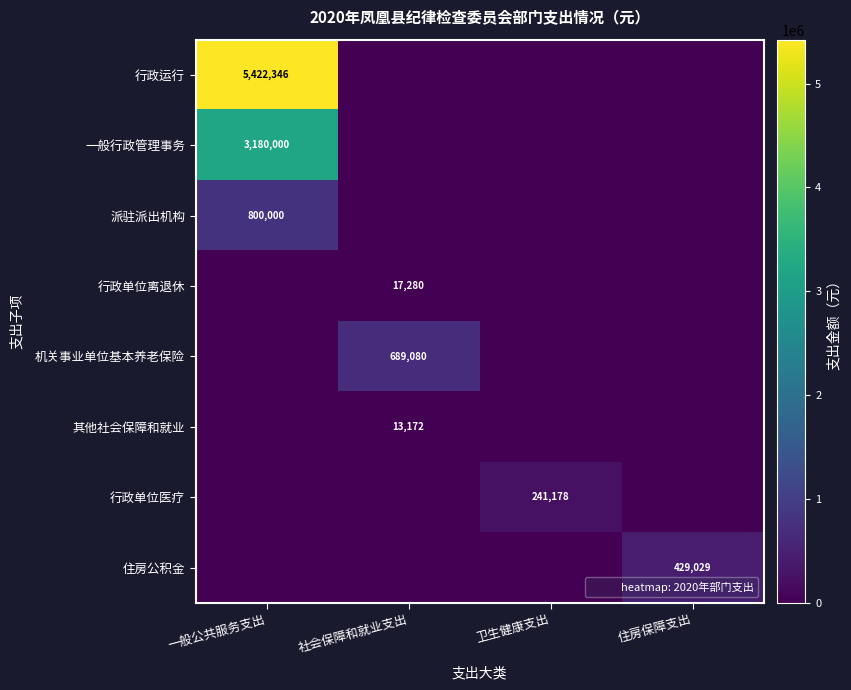

Rank the series by their maximum value, from highest to lowest.

行政运行, 一般行政管理事务, 派驻派出机构, 机关事业单位基本养老保险, 住房公积金, 行政单位医疗, 行政单位离退休, 其他社会保障和就业